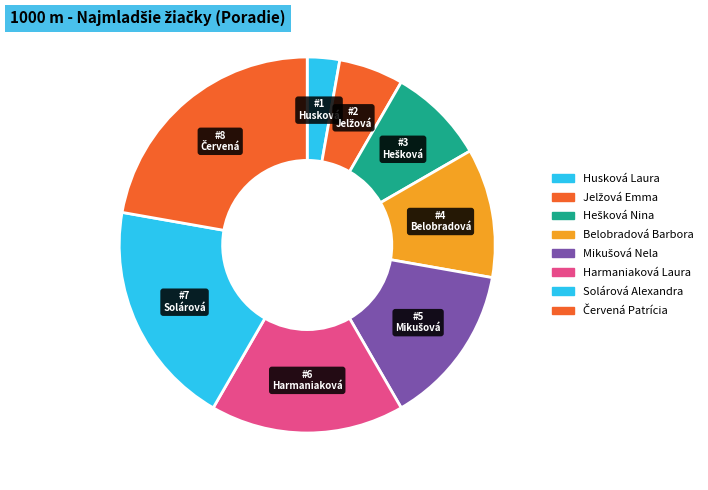

Count the number of slices in the pie.

8